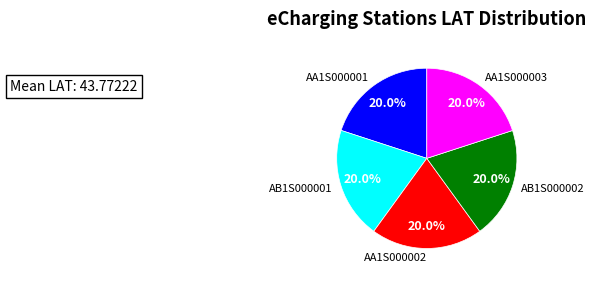

What portion of the pie excludes AA1S000002?

80.0%